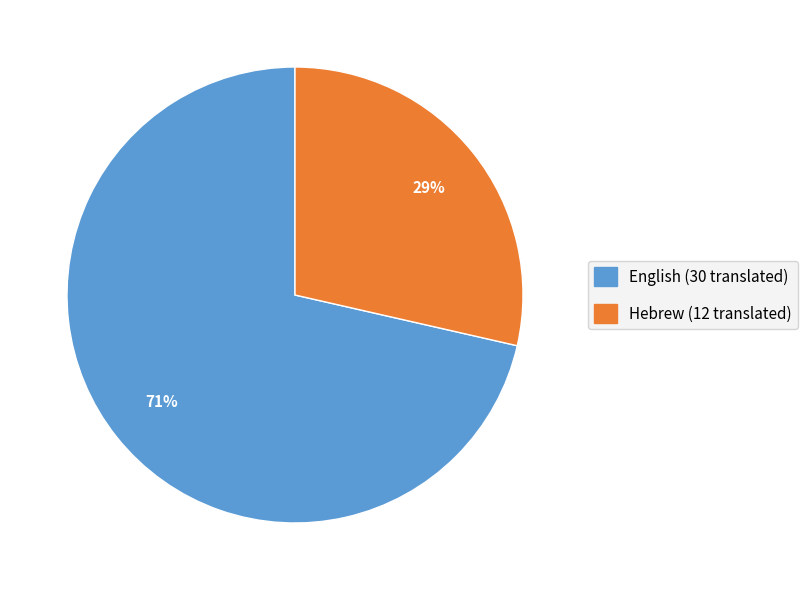

Rank the categories by value from lowest to highest.

Hebrew, English